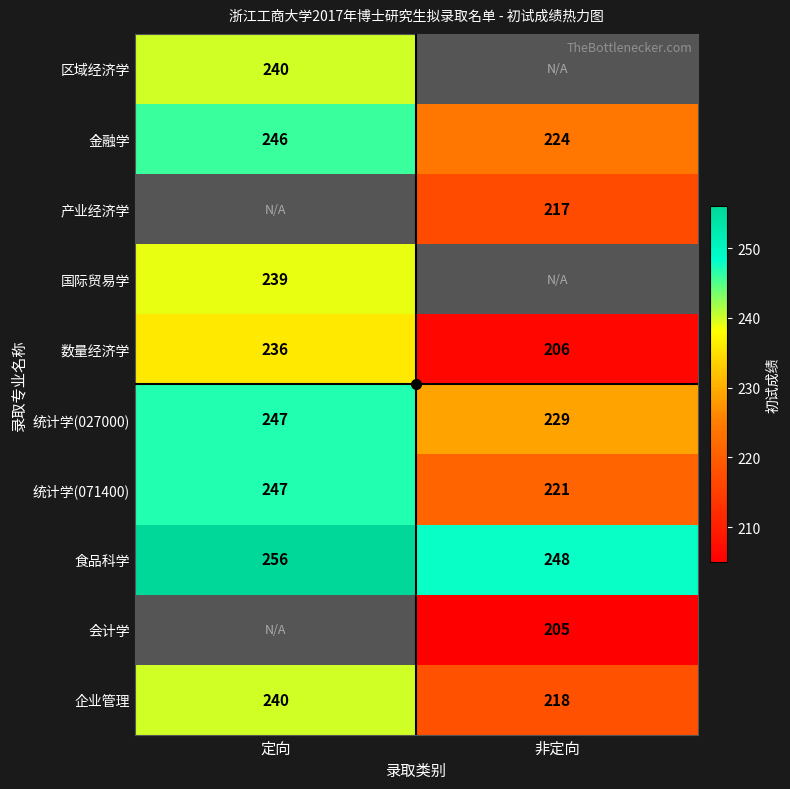

Is the value of 统计学(027000) at 定向 greater than the value of 食品科学 at 非定向?

No